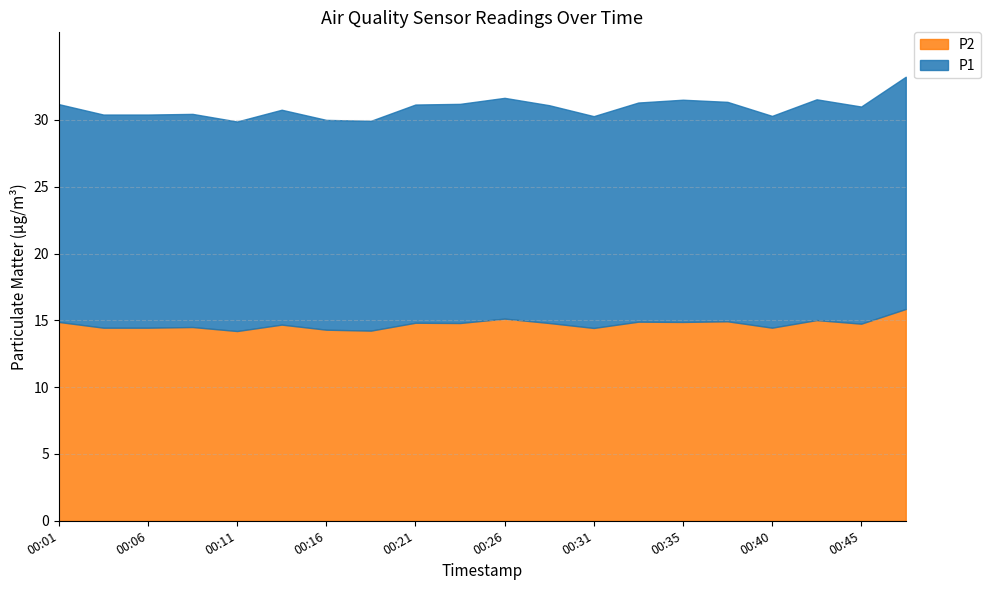

Which category has the highest value in the P1 series?

00:48